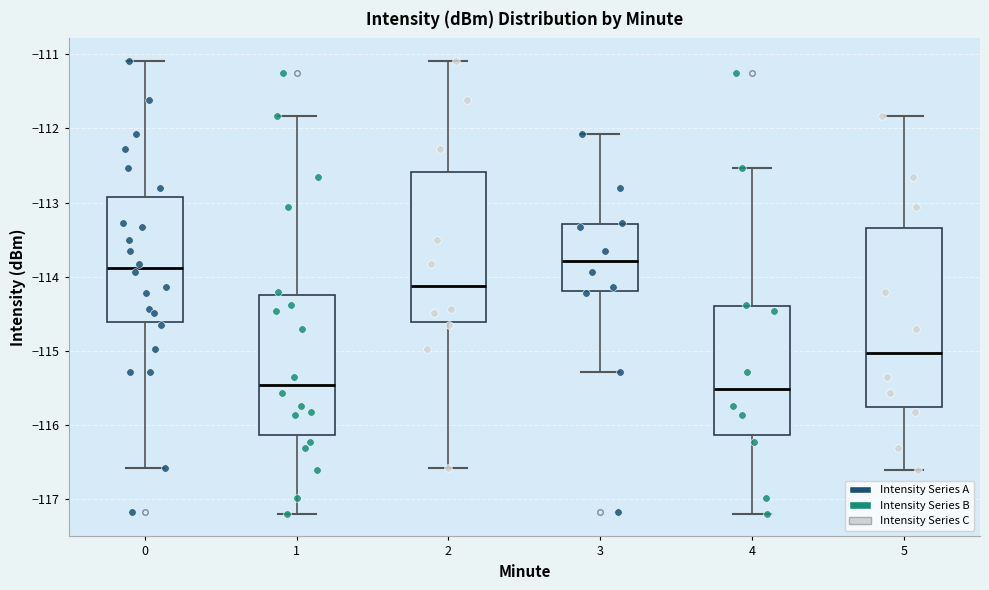

Which box is the tallest, from its lower edge to its upper edge?

5